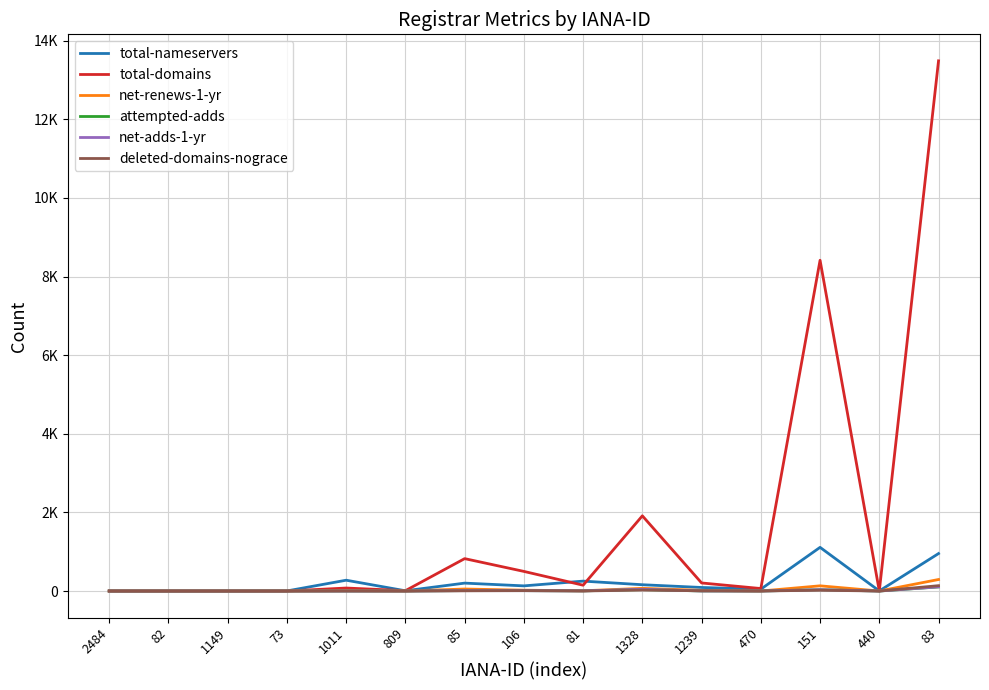

What is the sum of all attempted-adds values?

200